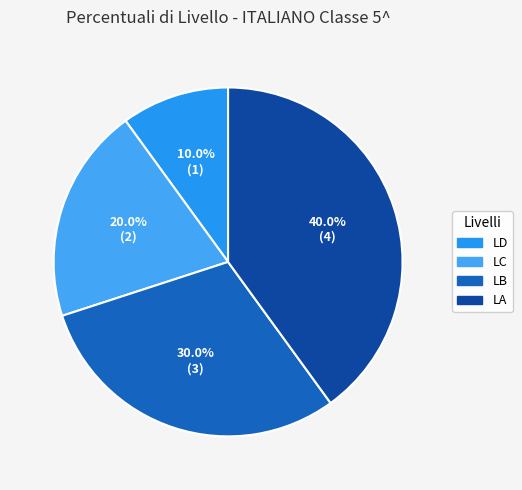

To the nearest percent, what is the difference between the largest and smallest slice percentages?

30%